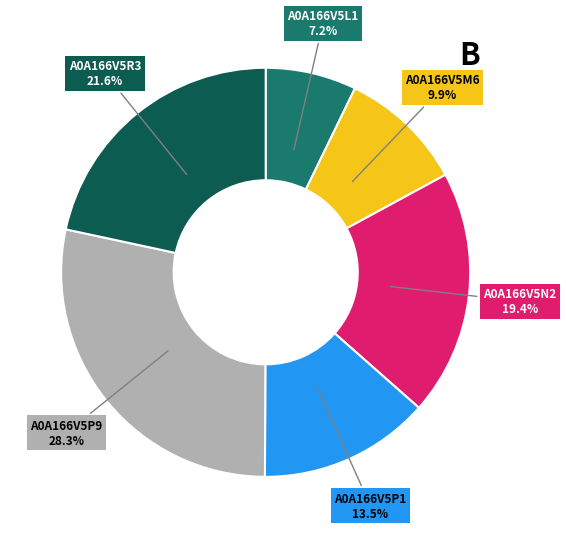

Is there a majority slice in this chart?

No